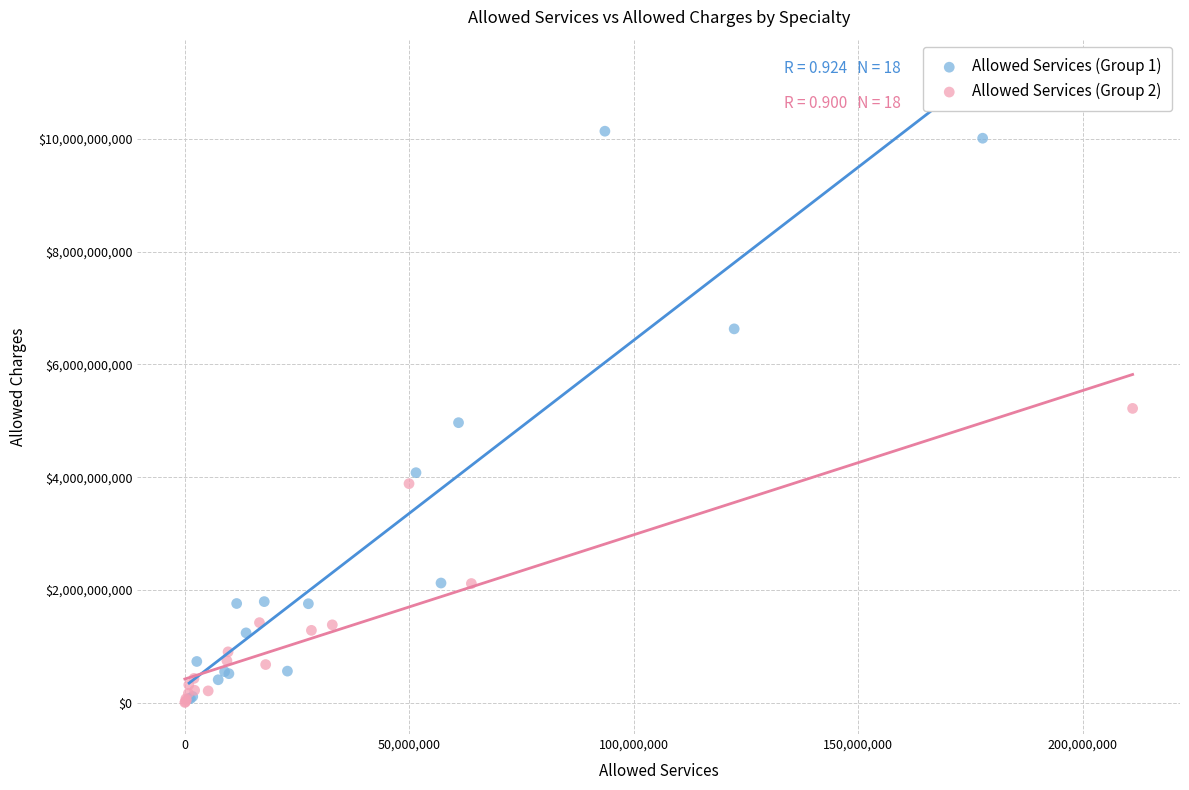

Which series reaches the maximum Y coordinate?

Allowed Services (Group 1)